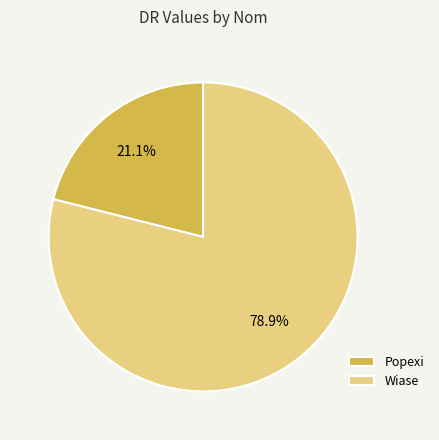

Which category has the smallest portion of the pie?

Popexi